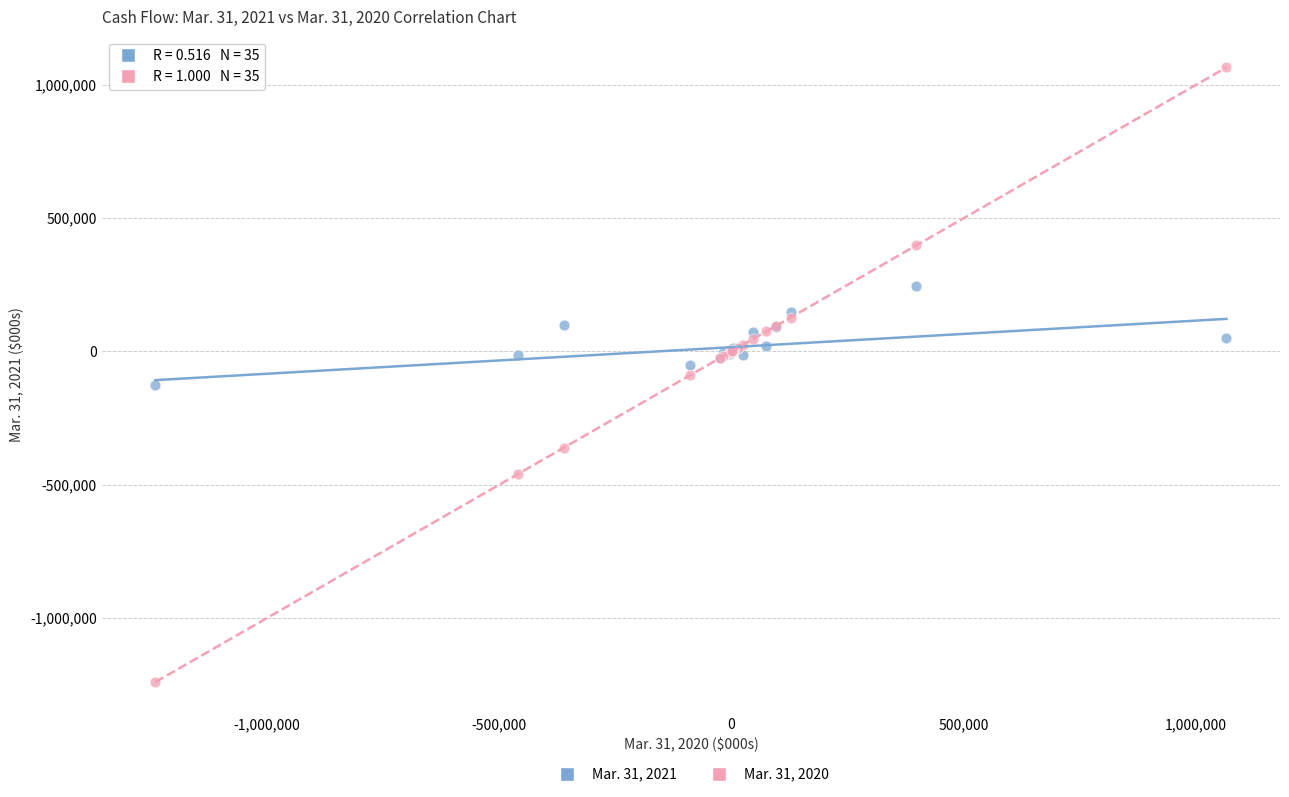

What is the X range (max minus min) for the scatter plot?

2305000